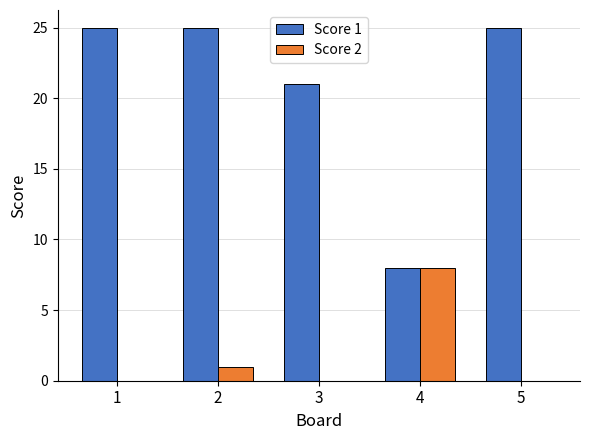

What is the greatest value displayed?

25